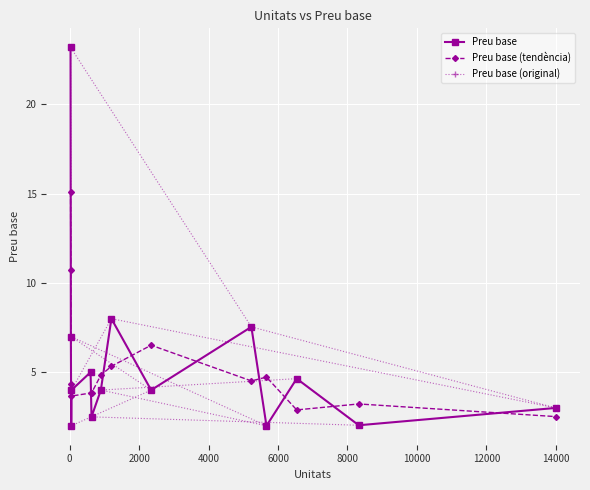

List the series in order of their peak value, lowest first.

Preu base (tendència), Preu base, Preu base (original)